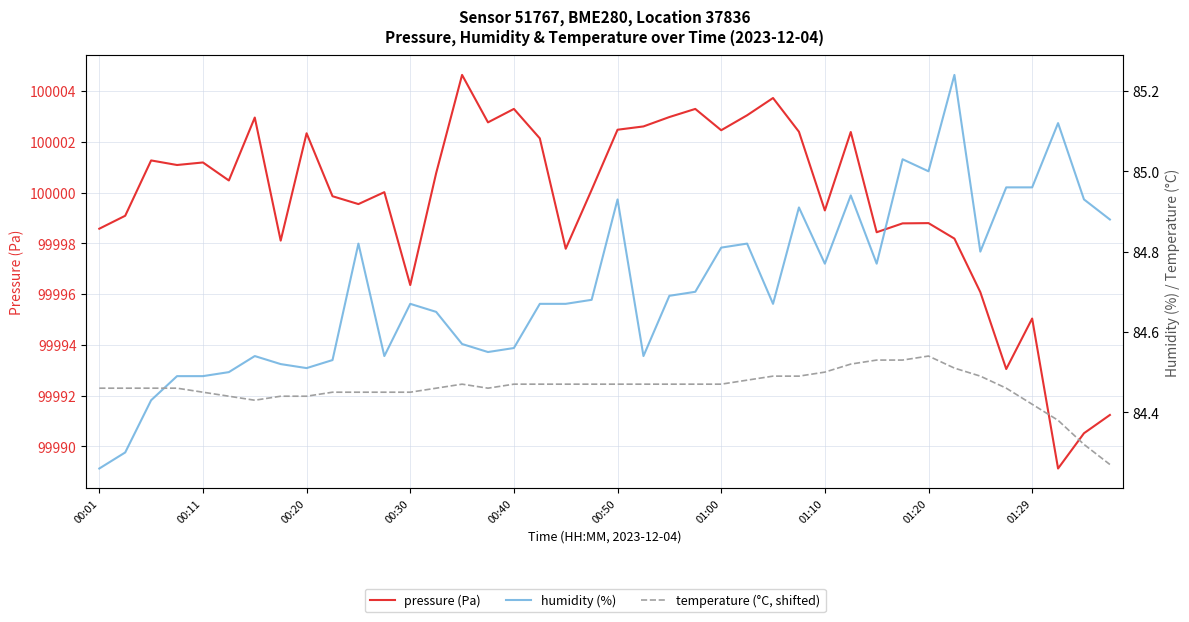

What is the sum of the humidity values at 29 and 37?

170.1